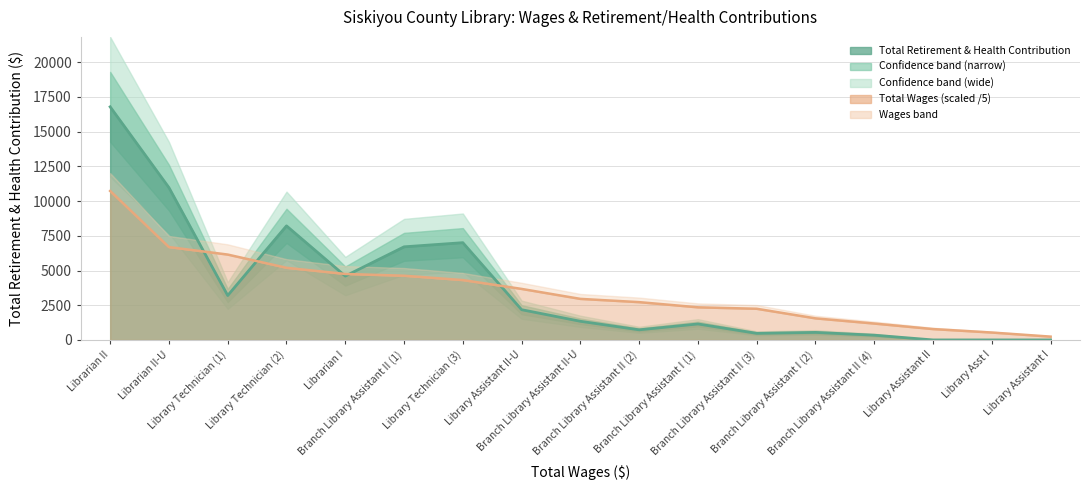

True or false: Total Wages line (scaled /5) has more than 0 points higher than both neighbors.

False